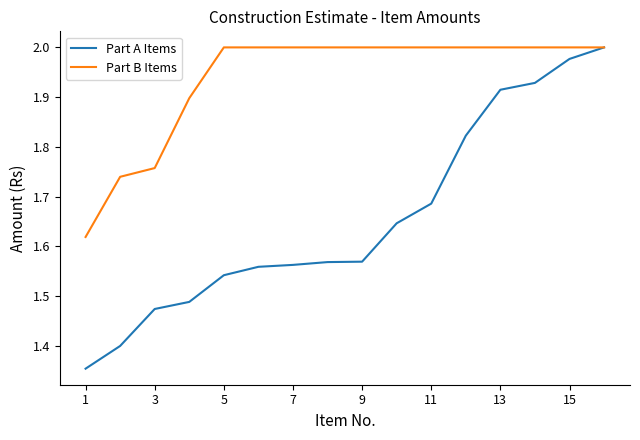

Which series has the largest total across all categories?

Part B Items